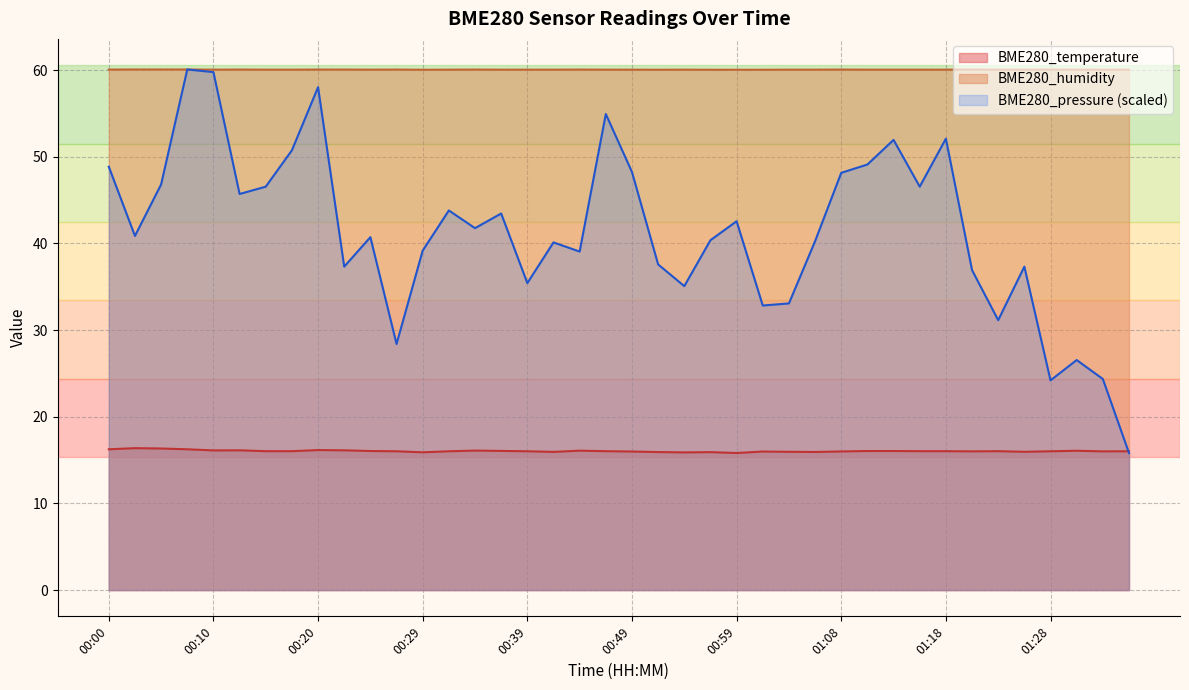

Is the value of BME280_humidity at 00:39 greater than the value of BME280_temperature at 00:54?

Yes